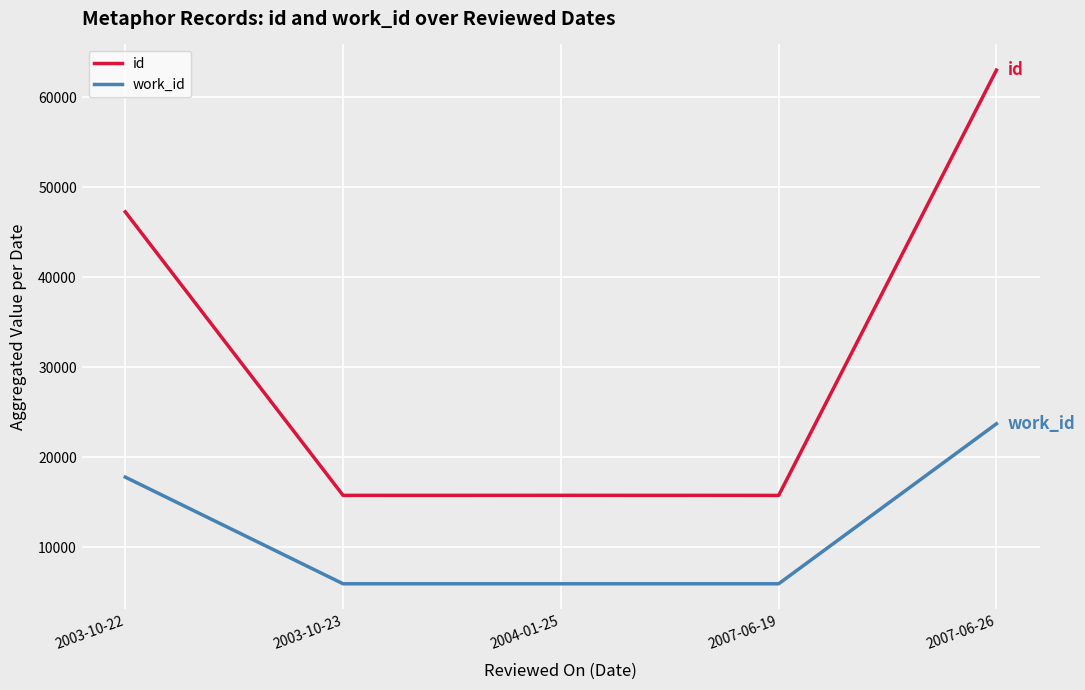

What is the difference between the work_id values at 2003-10-23 and 2003-10-22?

11850